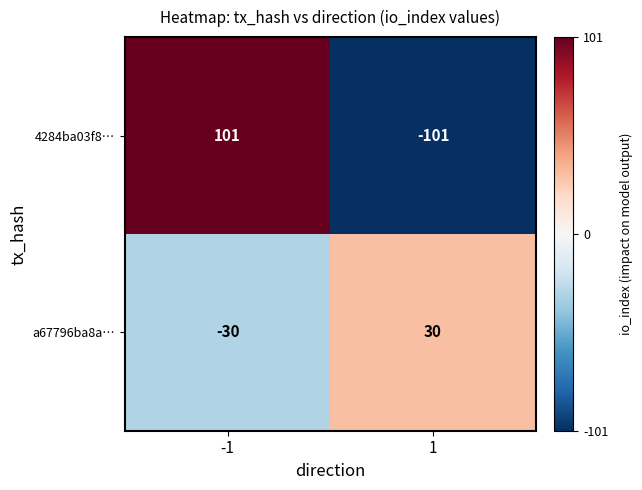

Reading left to right, list all the values displayed in this chart.

4284ba03f8…: -1=101	1=-101
a67796ba8a…: -1=-30	1=30